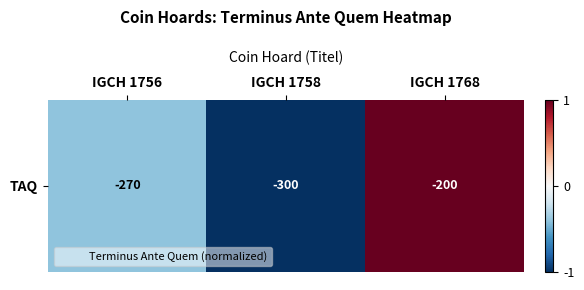

Which label corresponds to the smallest value in the chart?

IGCH 1758